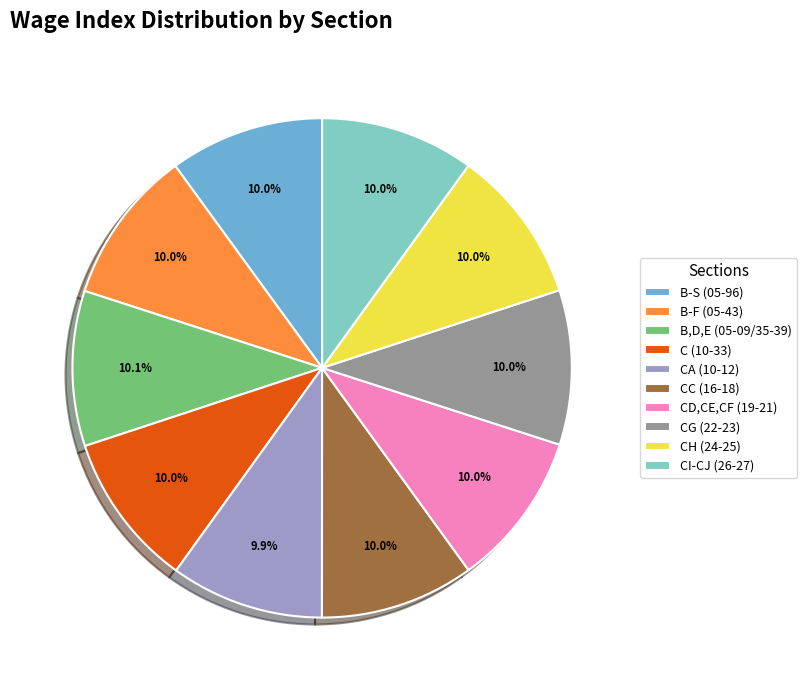

What percentage is NOT represented by B,D,E (05-09/35-39)?

89.9%